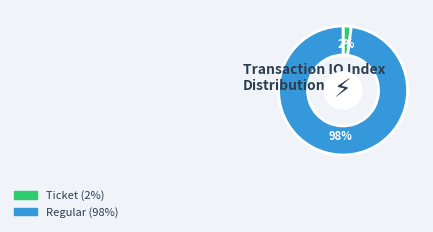

True or false: Ticket accounts for 2% of the total.

True